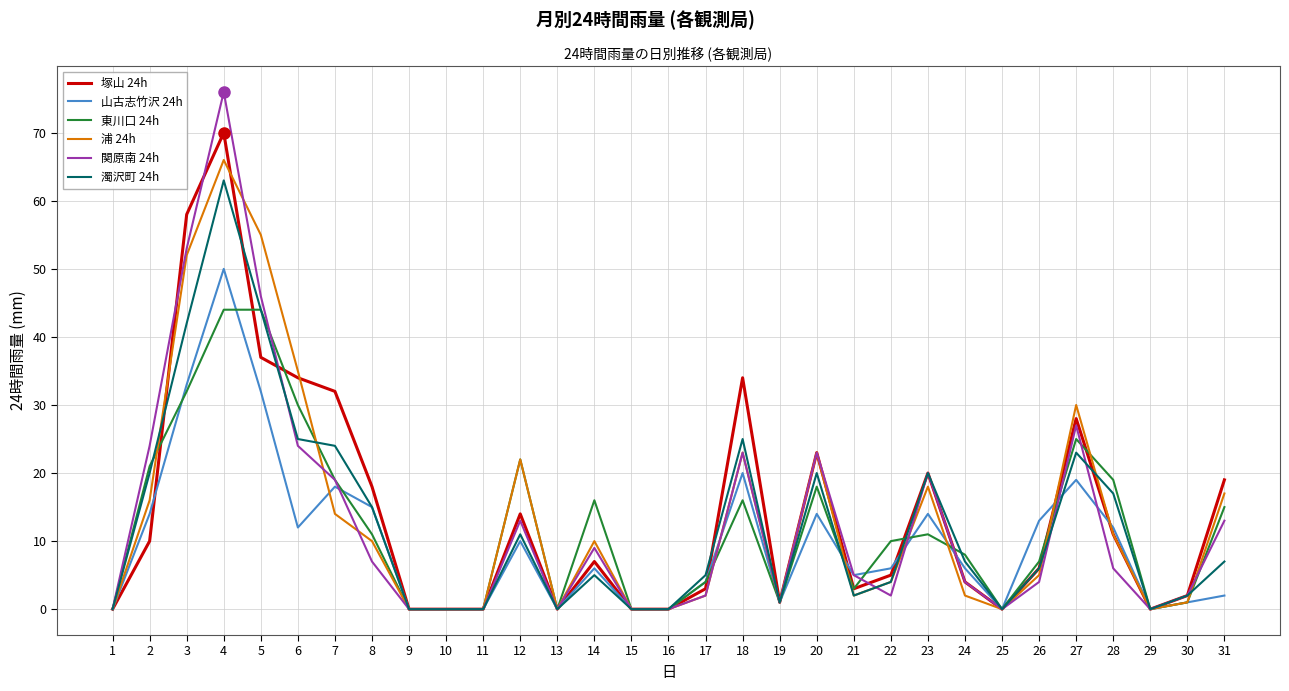

Between 3 and 25, which series saw the biggest shift?

塚山 24h